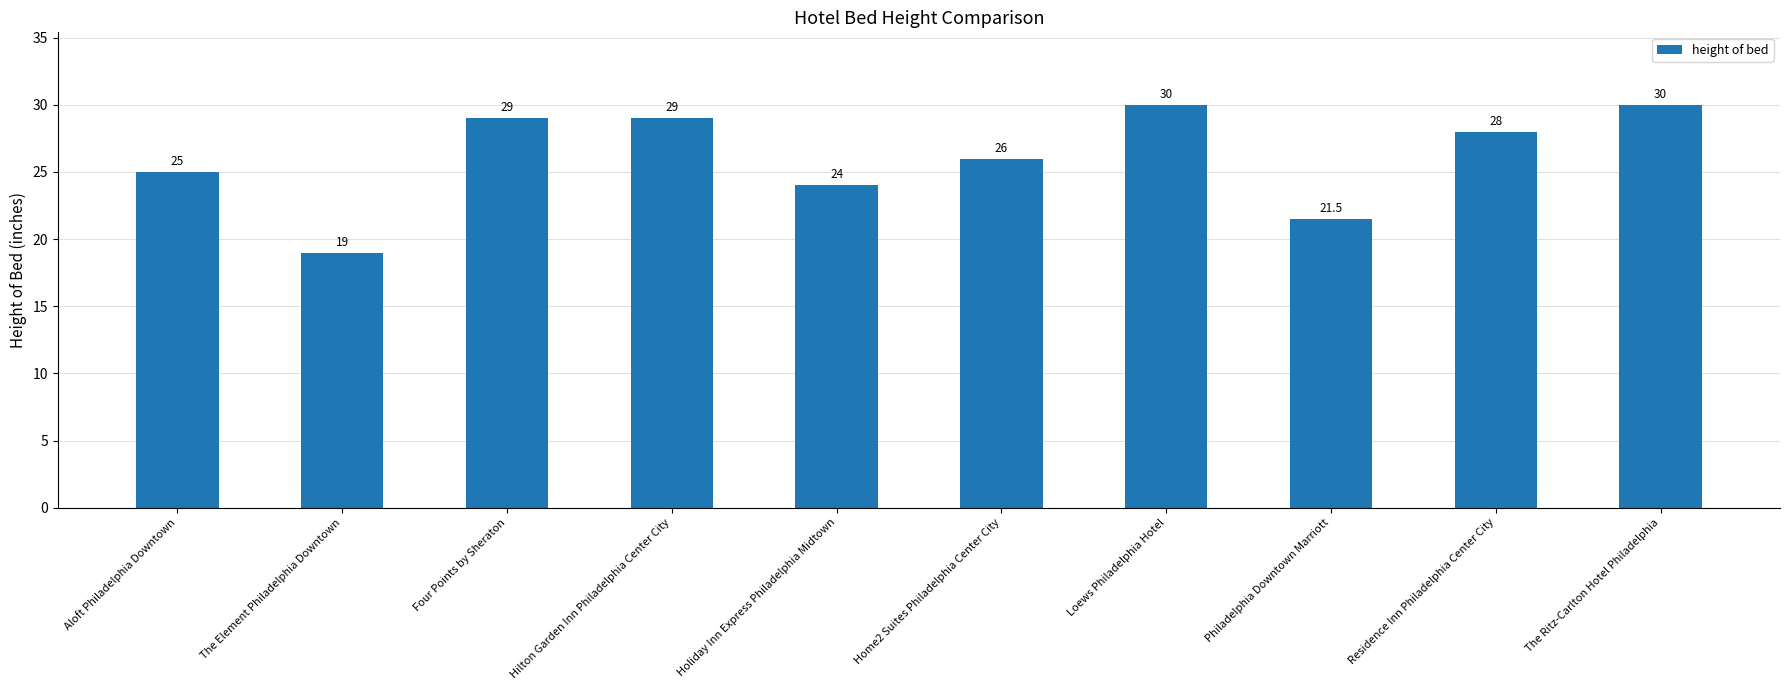

What is the minimum value shown in the chart?

19.0